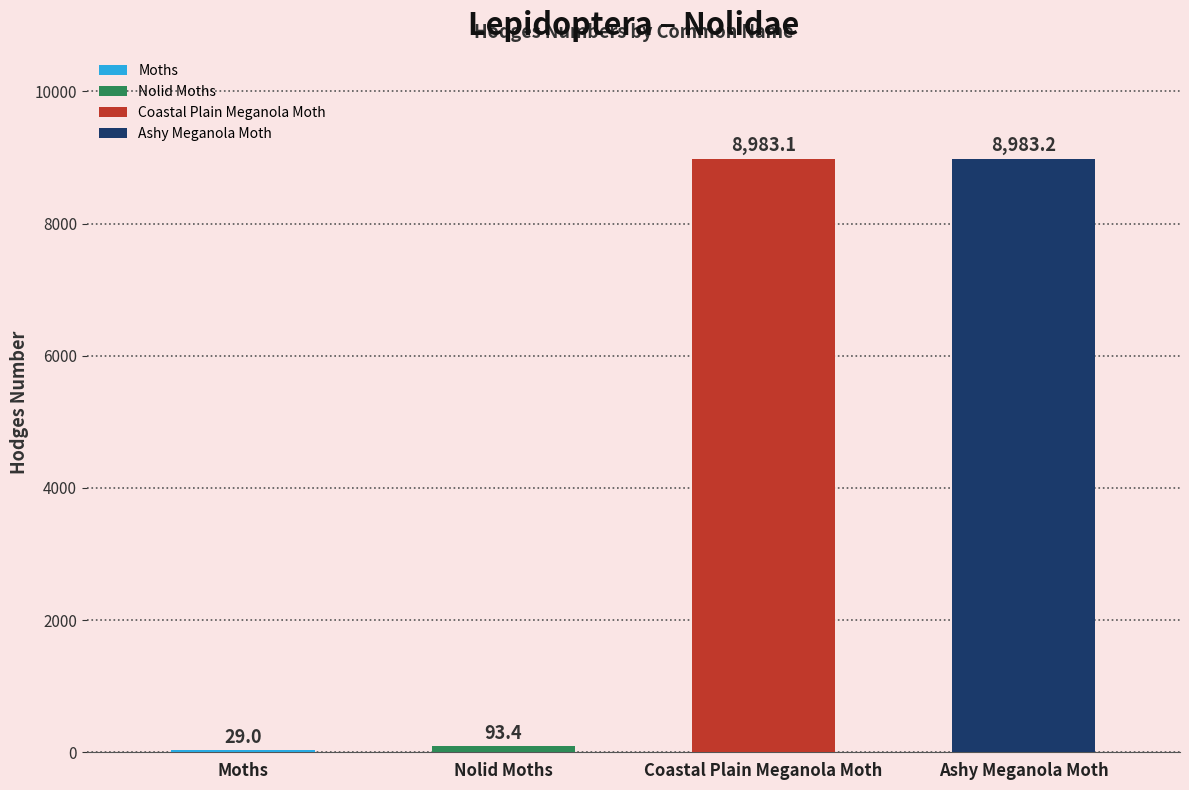

The value at Ashy Meganola Moth is 8983.2. True or false?

True